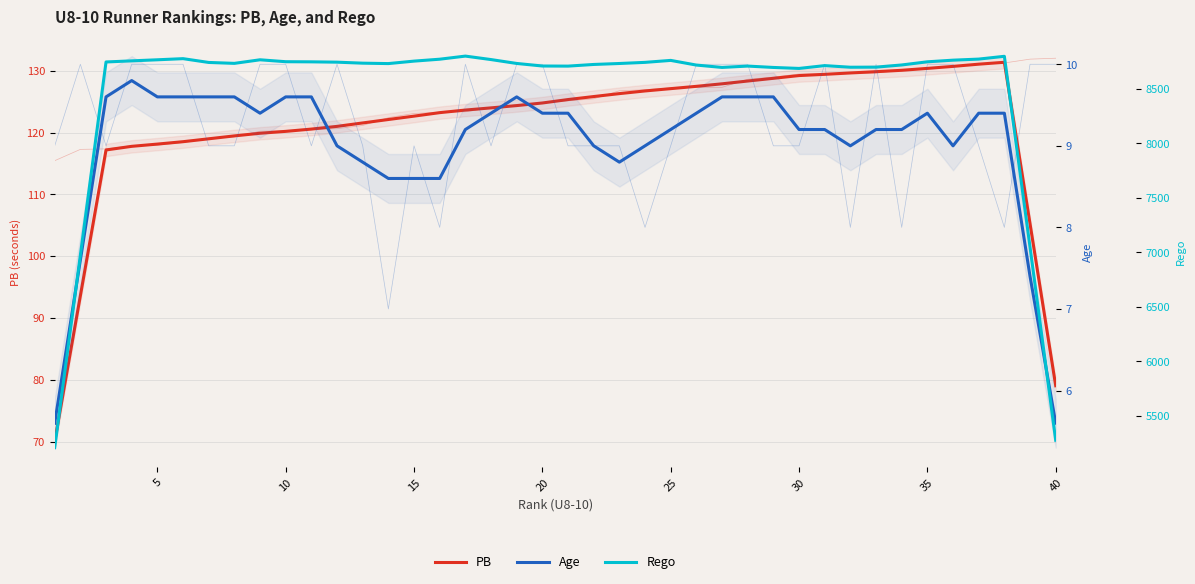

What is the difference between the Age values at 10 and 30?

0.4